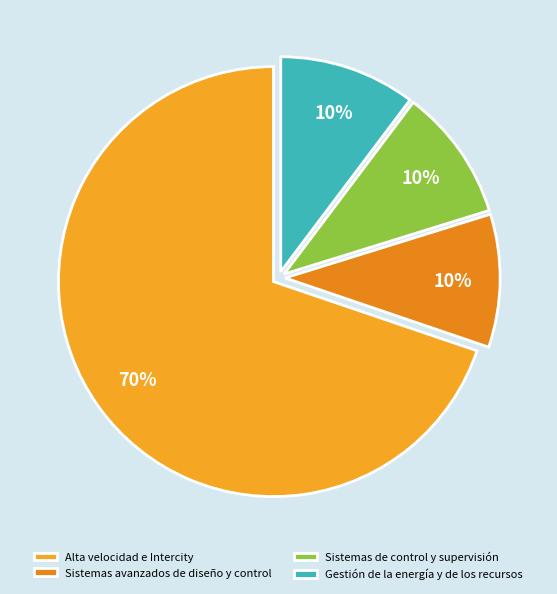

How many segments does this pie chart have?

4